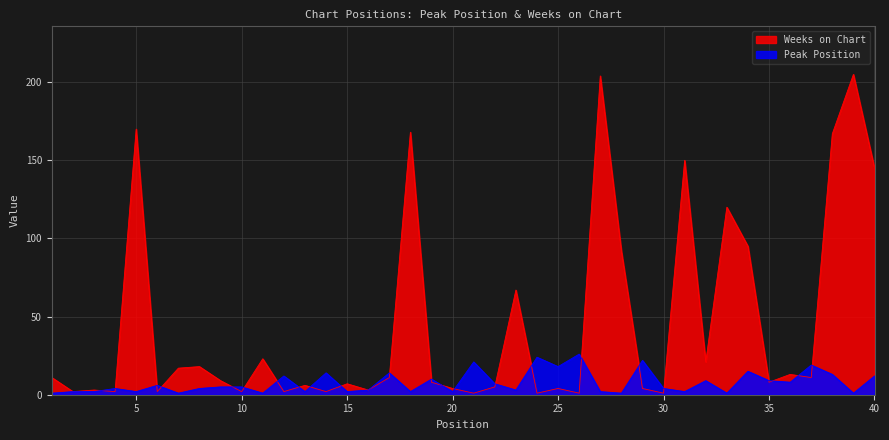

Which has a higher value, 31 or 25?

25